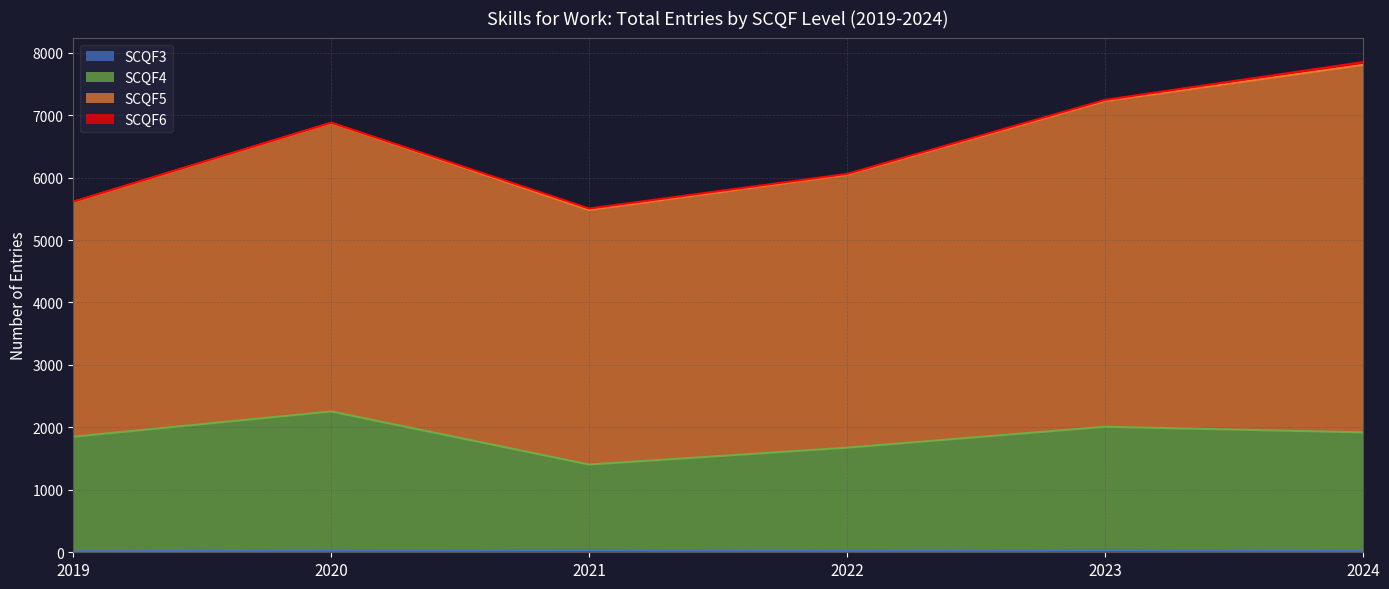

The value of SCQF4 at 2022 is 1675. True or false?

True